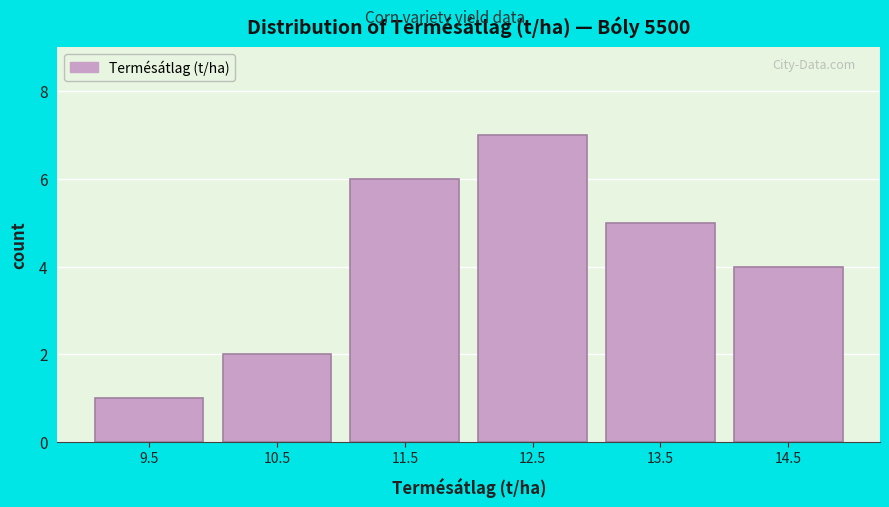

Reading right to left, list all the values displayed in this chart.

4	5	7	6	2	1